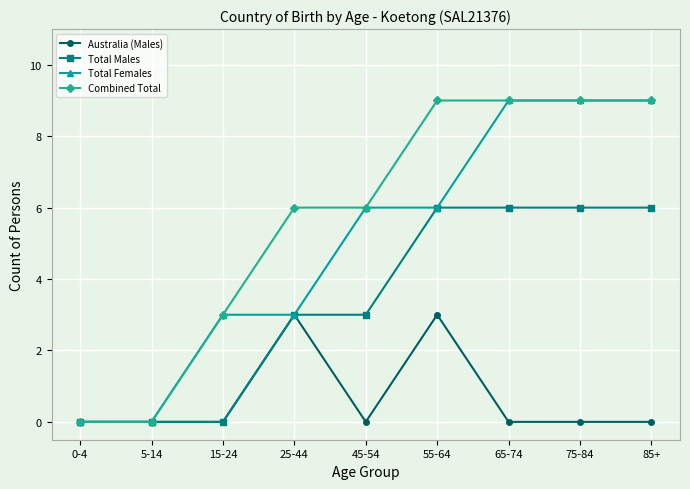

Reading left to right, extract all data points from this chart.

Australia (Males): 0	0	0	3	0	3	0	0	0
Total Males: 0	0	0	3	3	6	6	6	6
Total Females: 0	0	3	3	6	6	9	9	9
Combined Total: 0	0	3	6	6	9	9	9	9